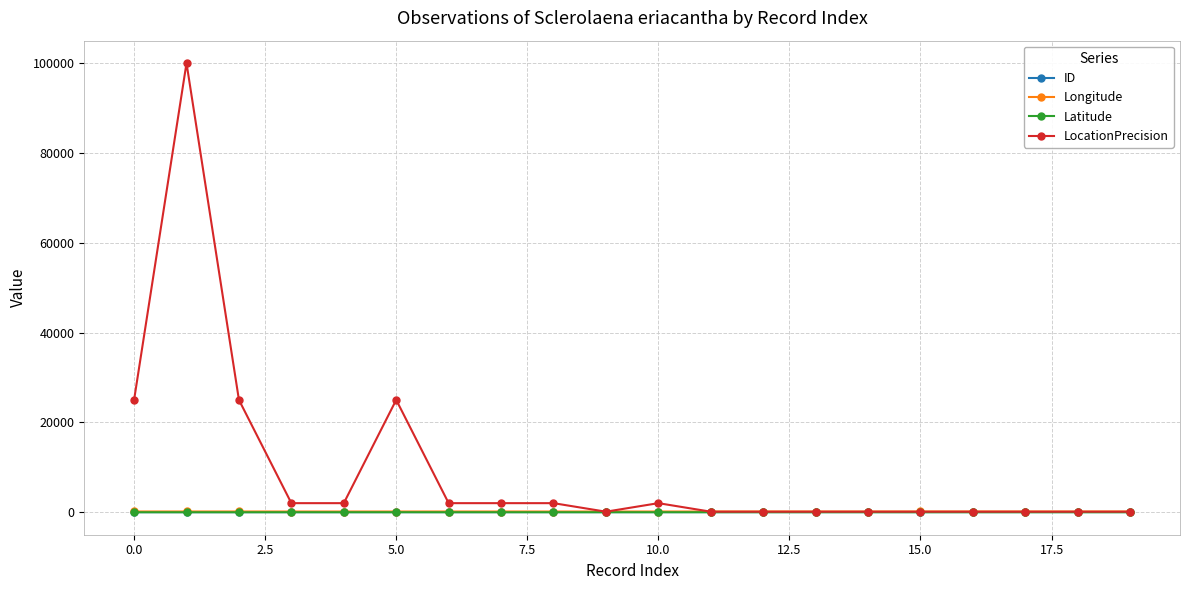

What is the value of the LocationPrecision point at the 18th from the left?

100.0